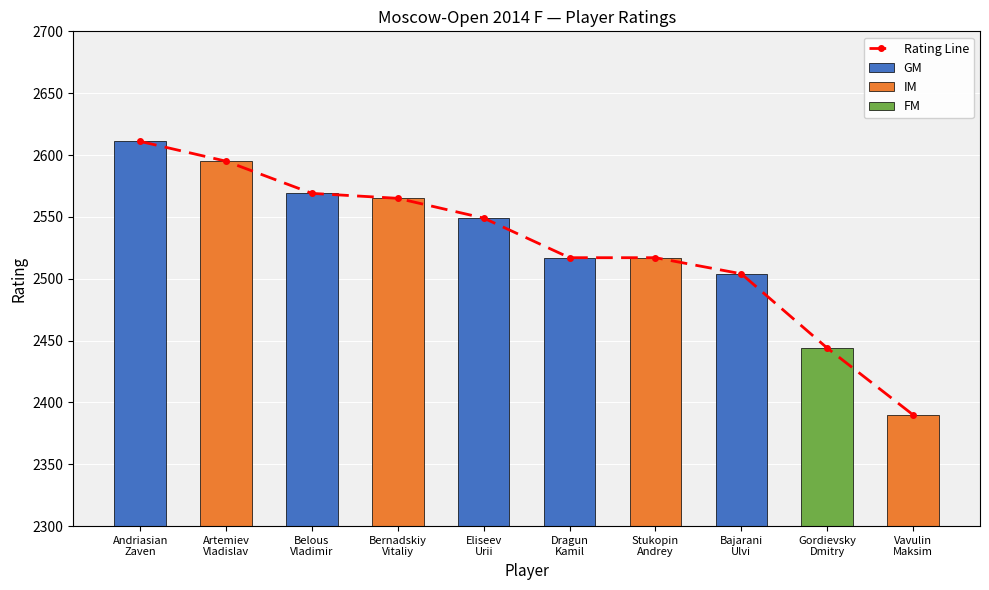

The value at Andriasian
Zaven is 2611. True or false?

True